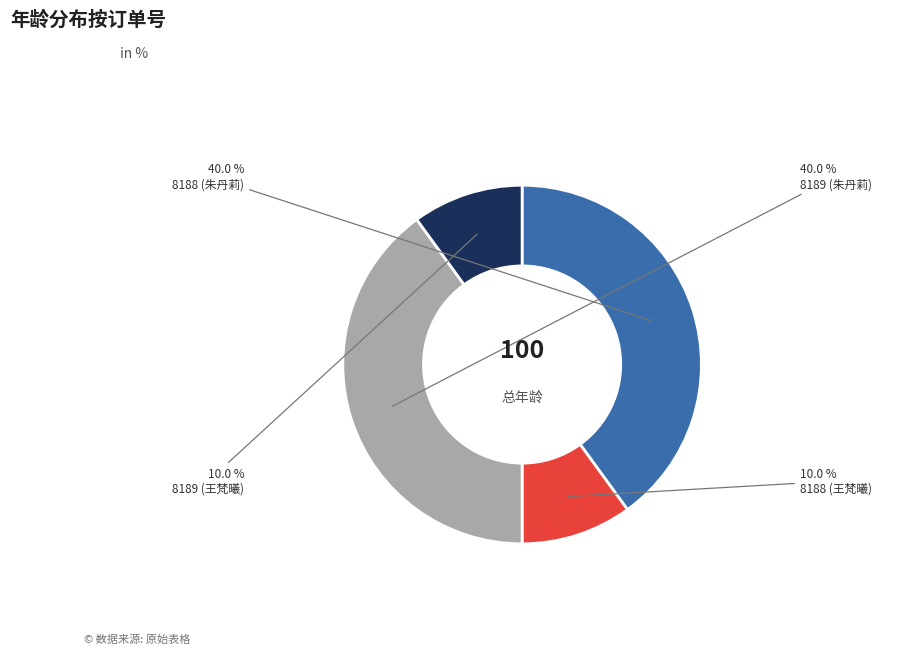

To the nearest percent, what percentage of the pie is 8188 (朱丹莉)?

40%